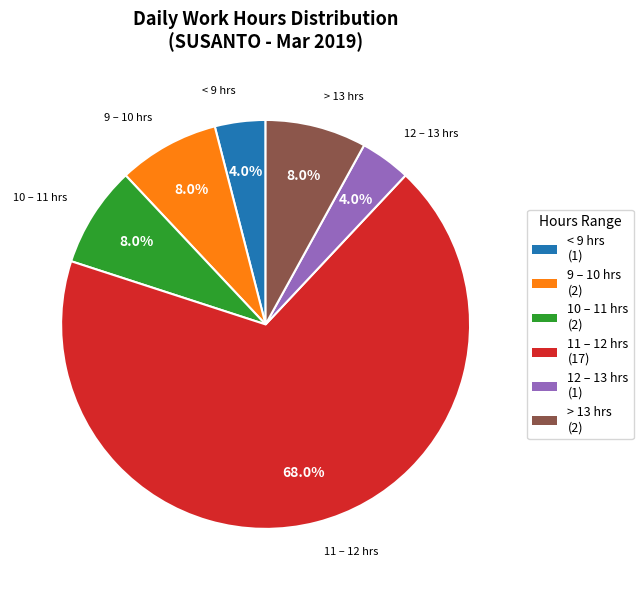

Between 9 – 10 hrs (2) and < 9 hrs (1), which is larger?

9 – 10 hrs (2)